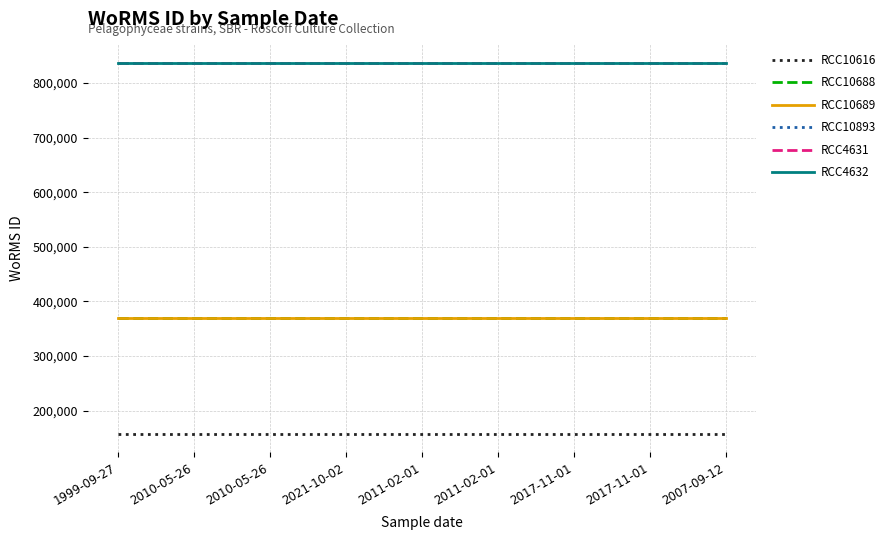

Rank the categories by RCC4632 value from lowest to highest.

1999-09-27, 2010-05-26, 2010-05-26, 2021-10-02, 2011-02-01, 2011-02-01, 2017-11-01, 2017-11-01, 2007-09-12